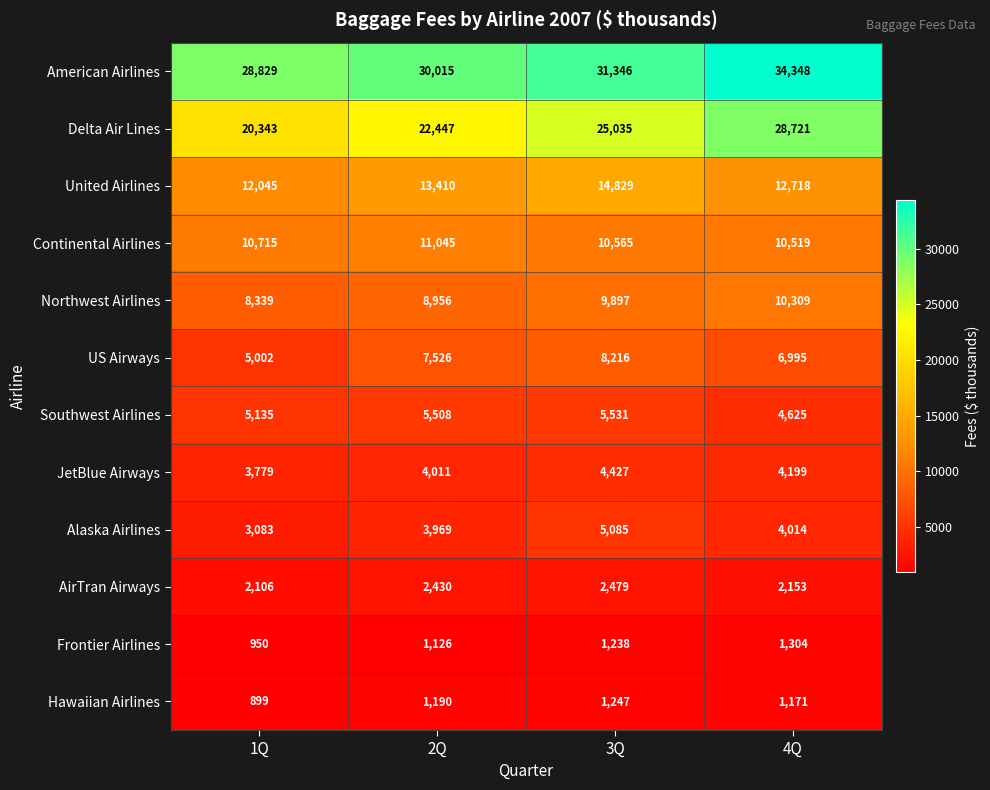

At how many categories does at least one series exceed 23697?

4